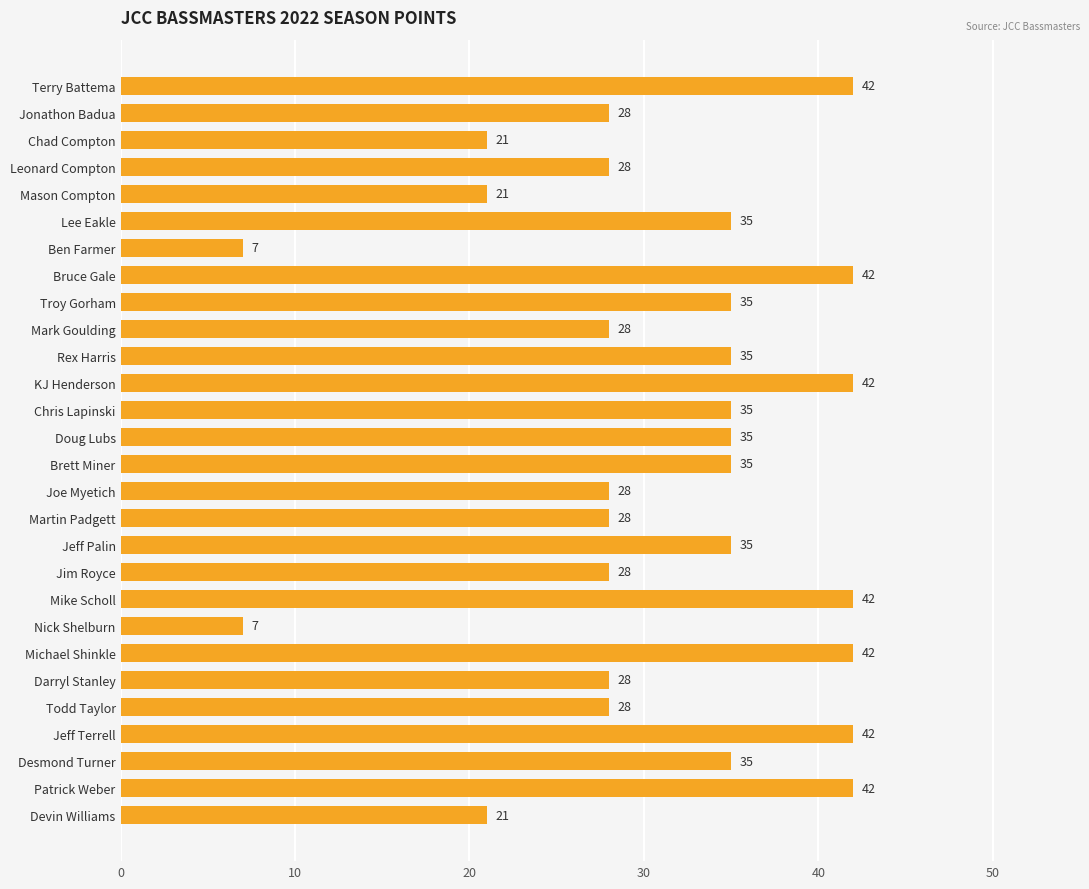

What is the difference between the values at Darryl Stanley and Chris Lapinski?

7